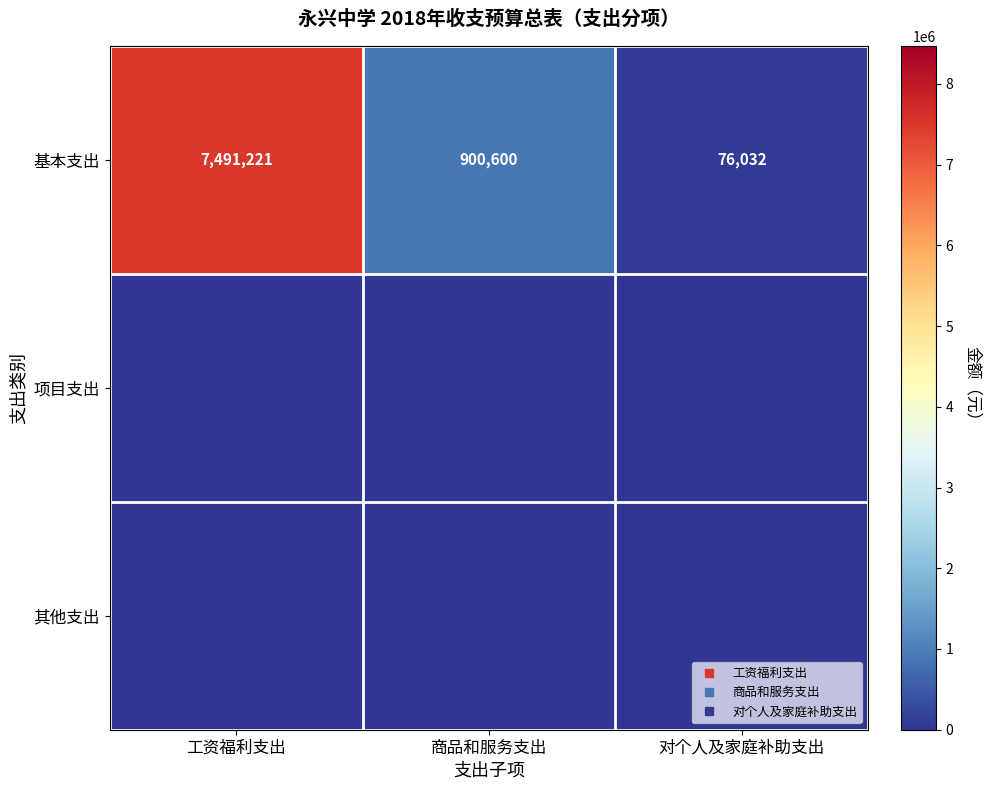

What is the total value across all series at 对个人及家庭补助支出?

76032